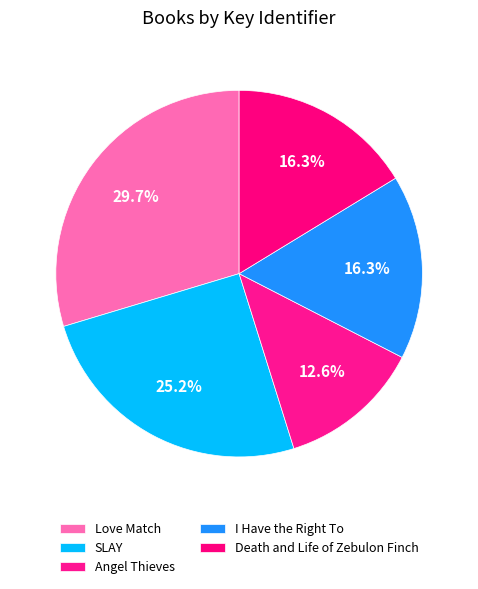

Count the number of slices in the pie.

5